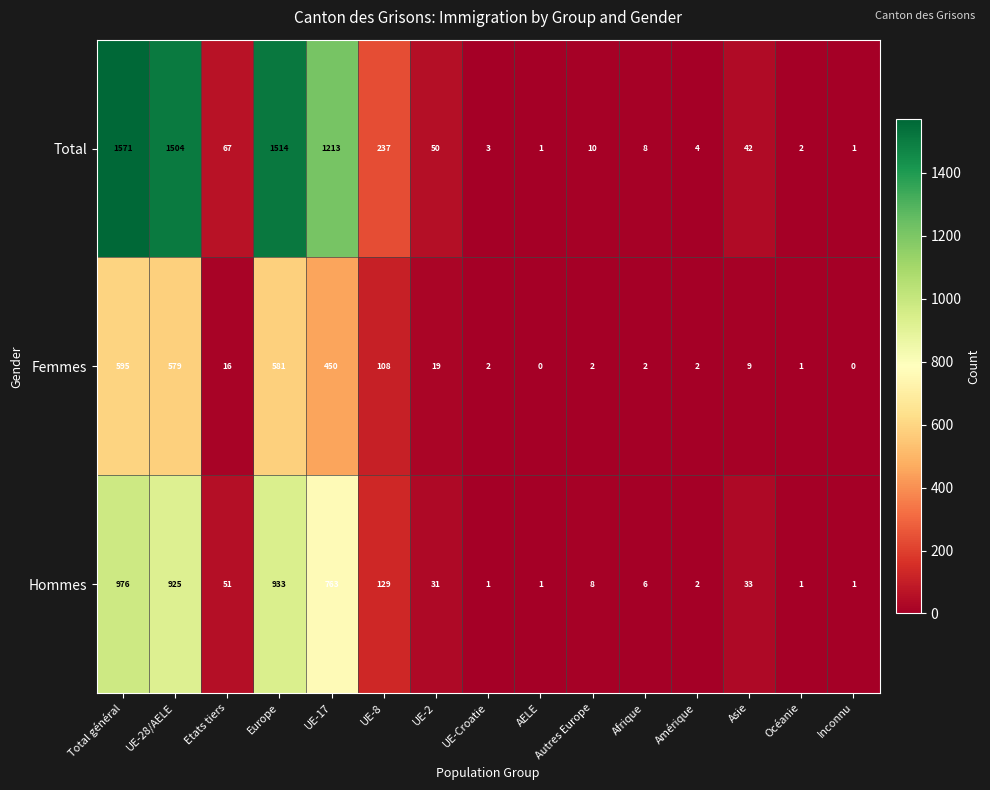

Which series changed the most between UE-8 and UE-Croatie?

Total